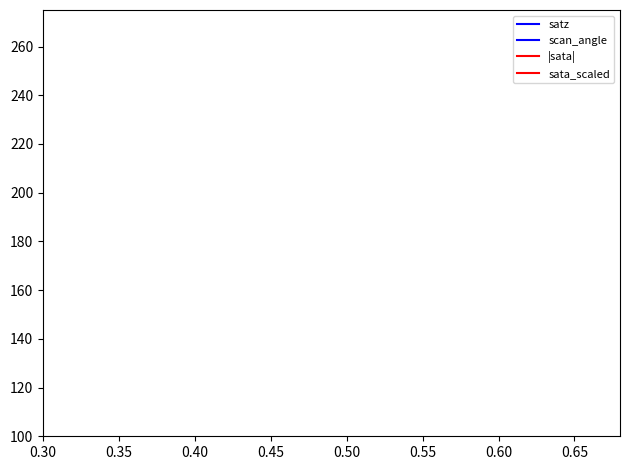

Count the number of data series in this chart.

4